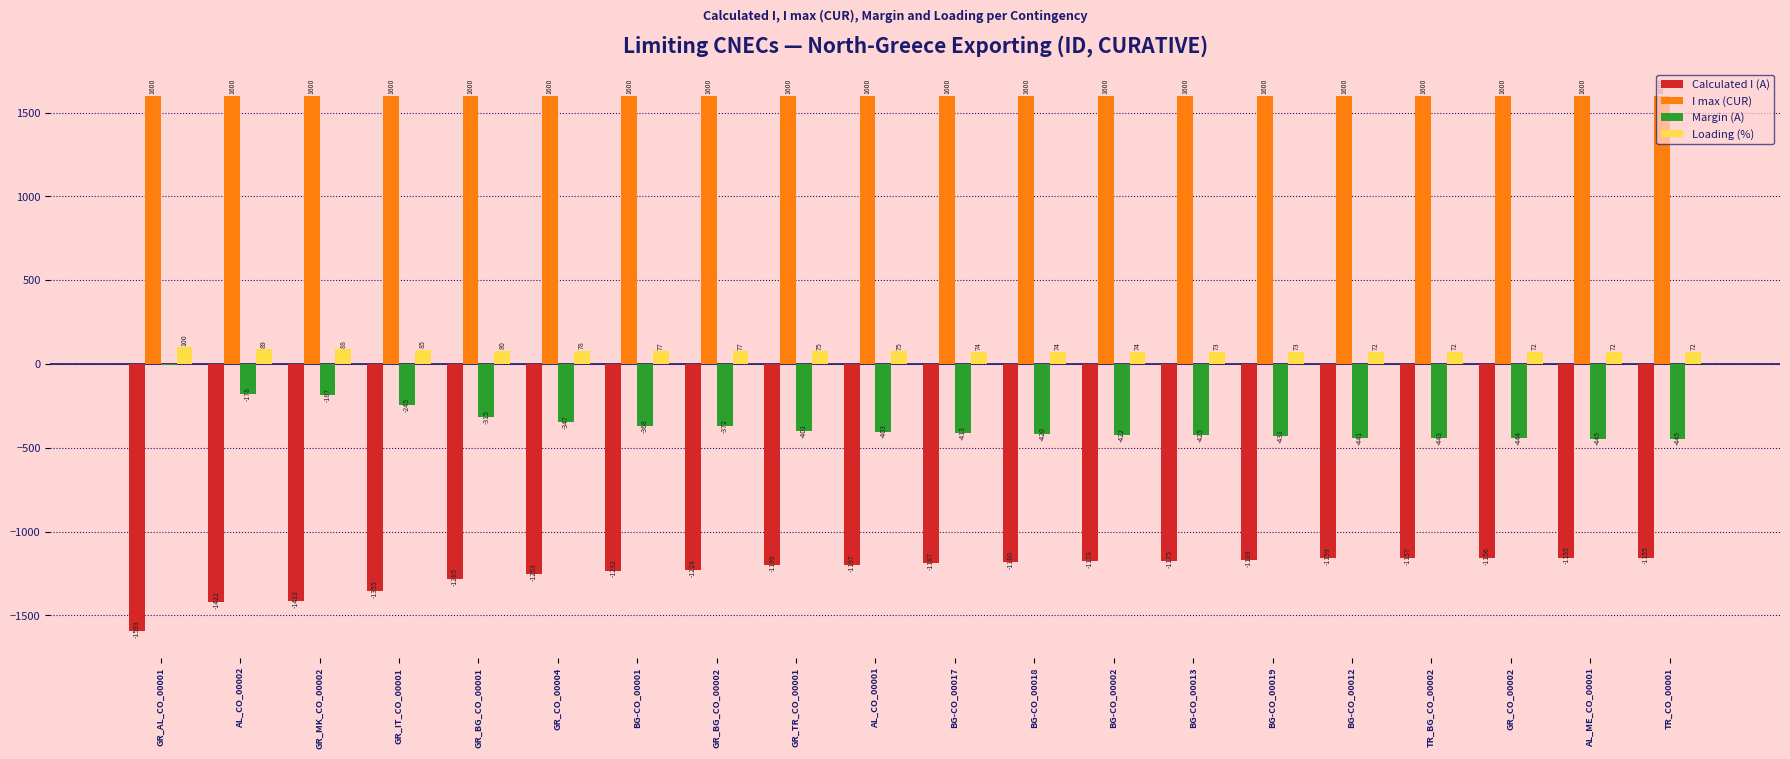

What is the sum of the Calculated I (A) values at AL_CO_00001 and AL_ME_CO_00001?

-2352